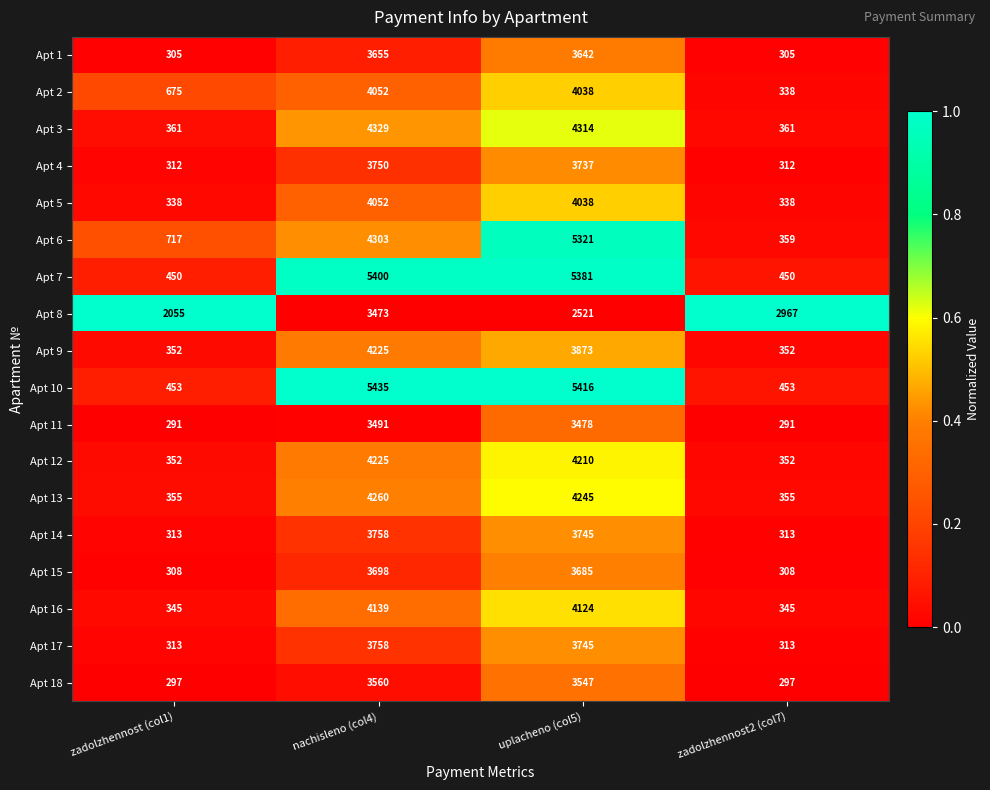

How many data points does each series have?

4